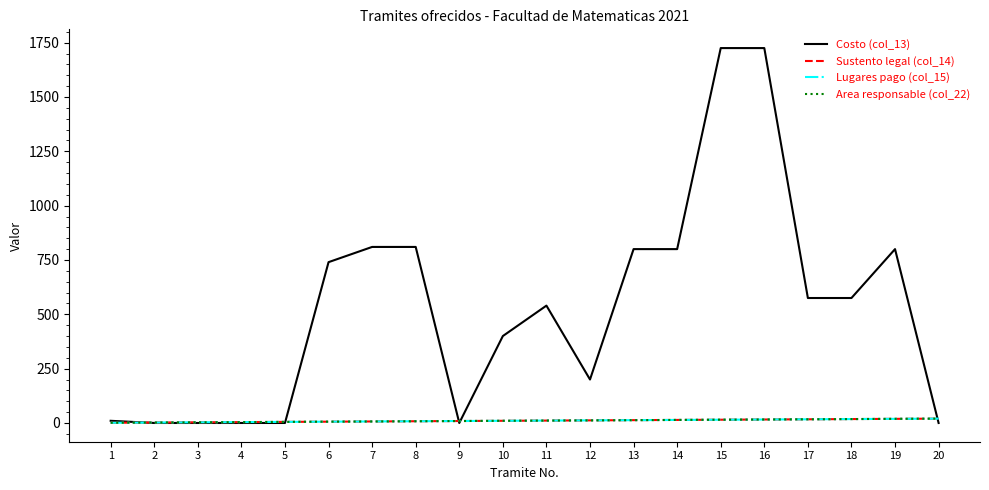

What is the value of the Sustento legal (col_14) point at the 10th from the left?

10